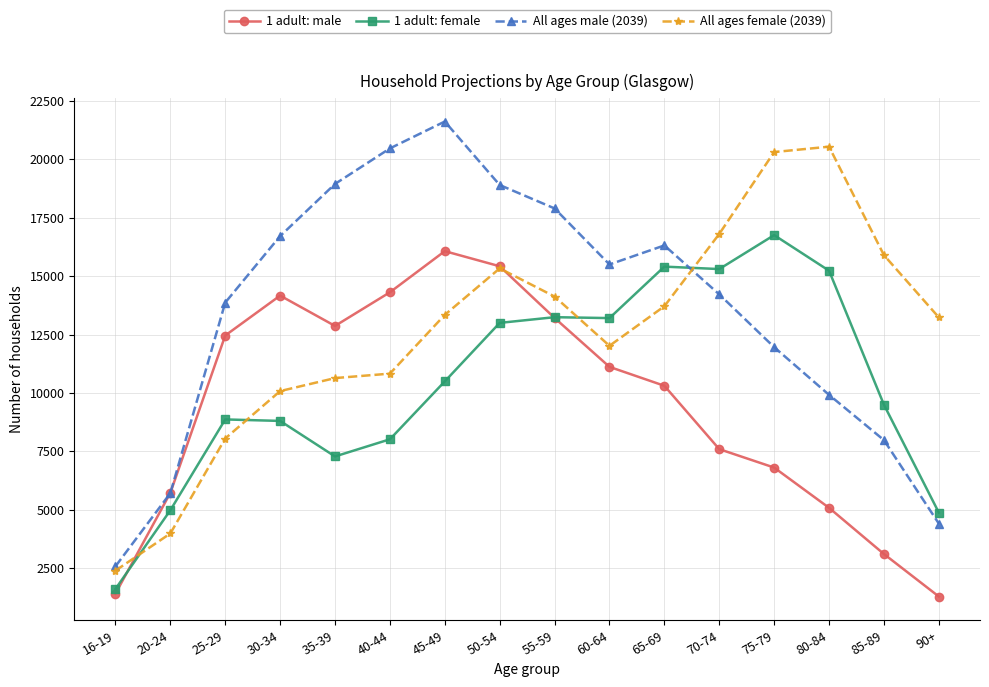

Rank the series at 45-49 from lowest to highest value.

1 adult: female, All ages female (2039), 1 adult: male, All ages male (2039)